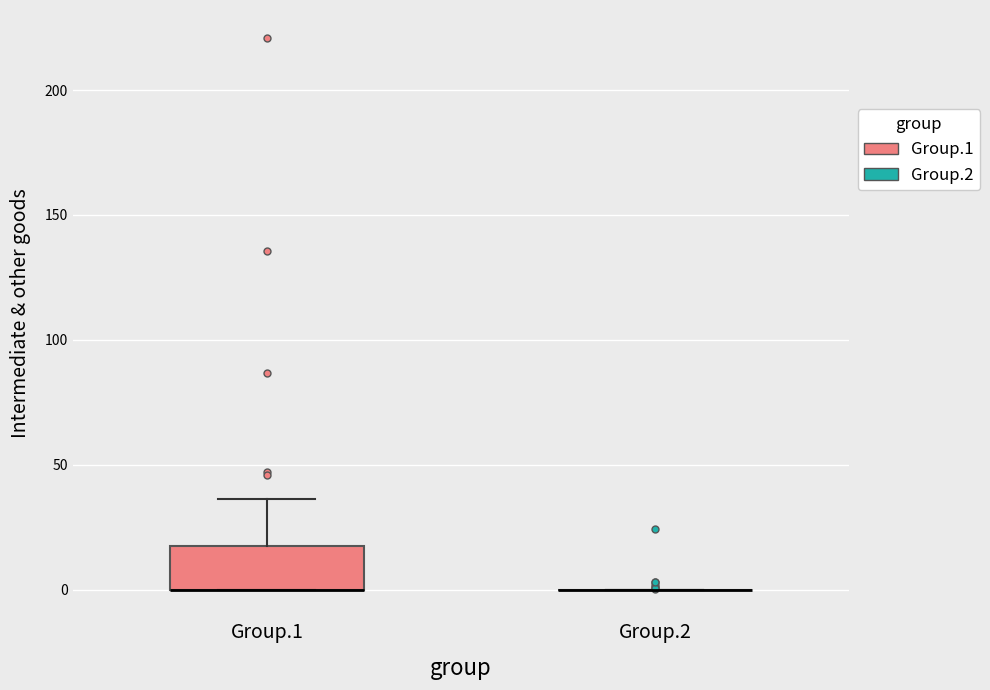

Comparing the boxes themselves (not the whiskers), which one is the tallest?

Group.1